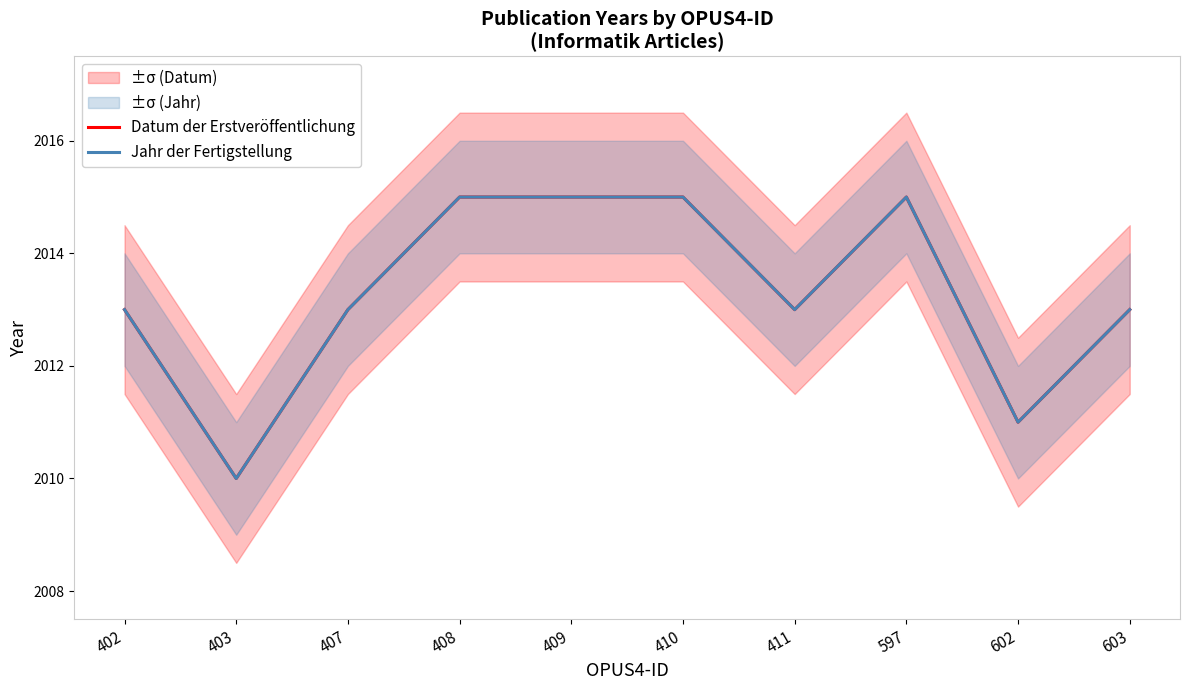

Which category has the highest value in the Datum der Erstveröffentlichung series?

408